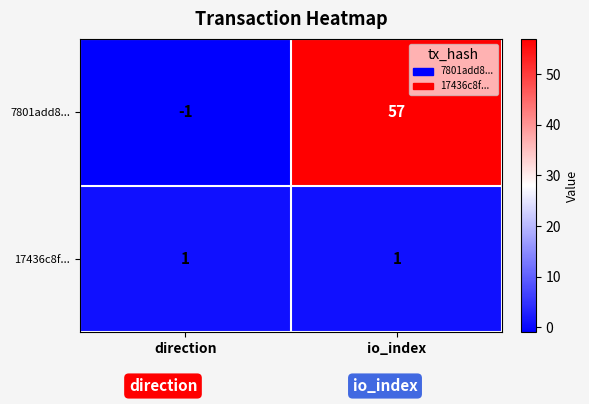

Which series has the largest total across all categories?

7801add8...